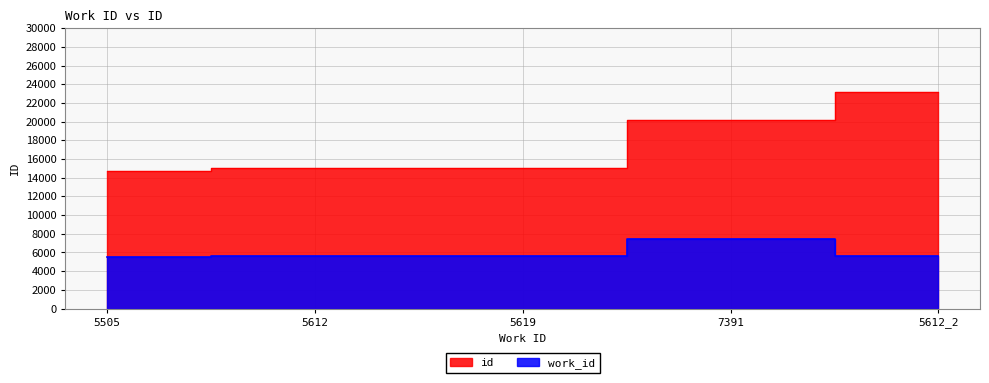

Which series has the largest range (max minus min)?

id